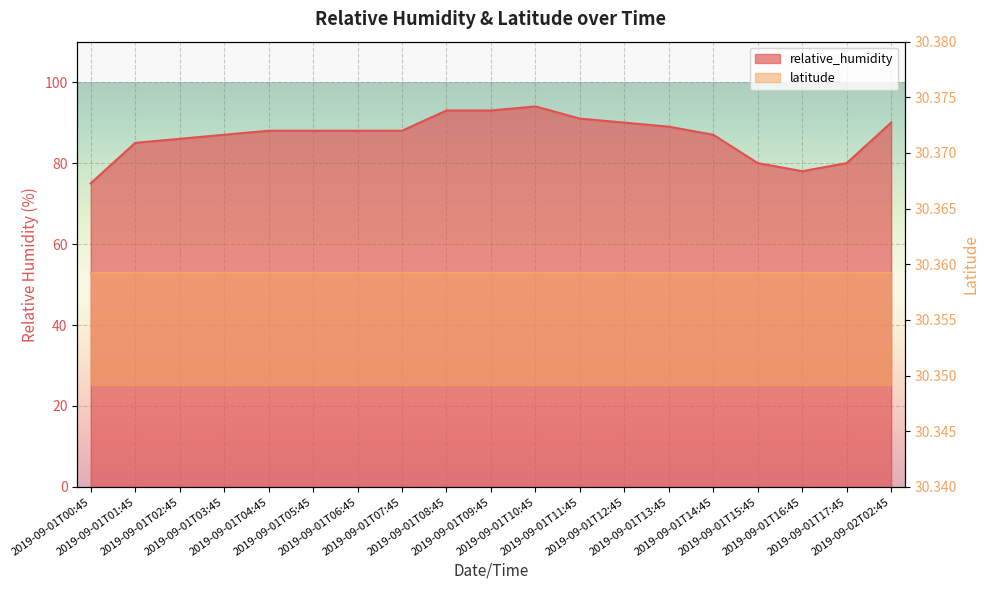

True or false: the data shows 87 at 2019-09-01T14:45.

True